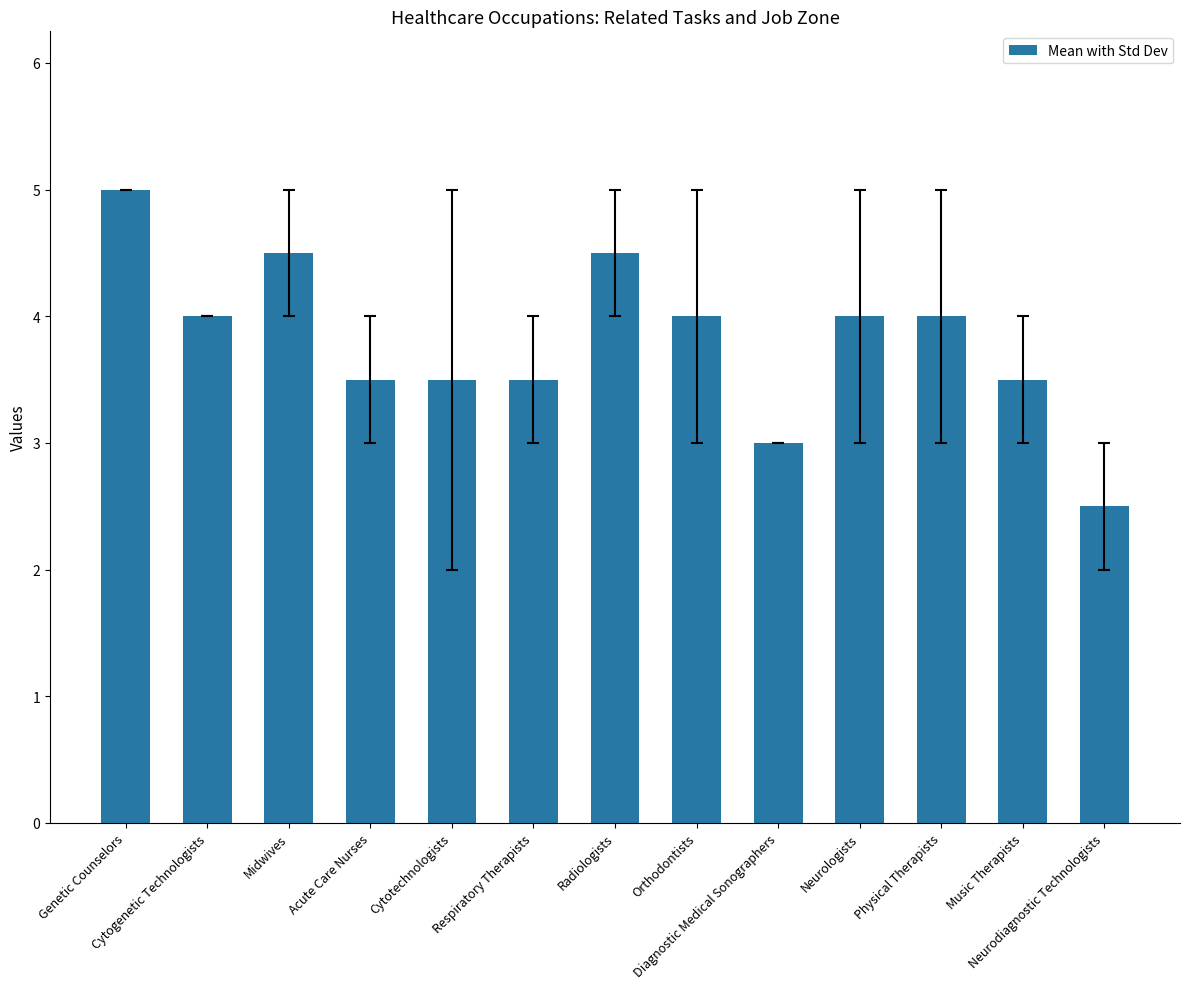

What is the greatest value displayed?

5.0